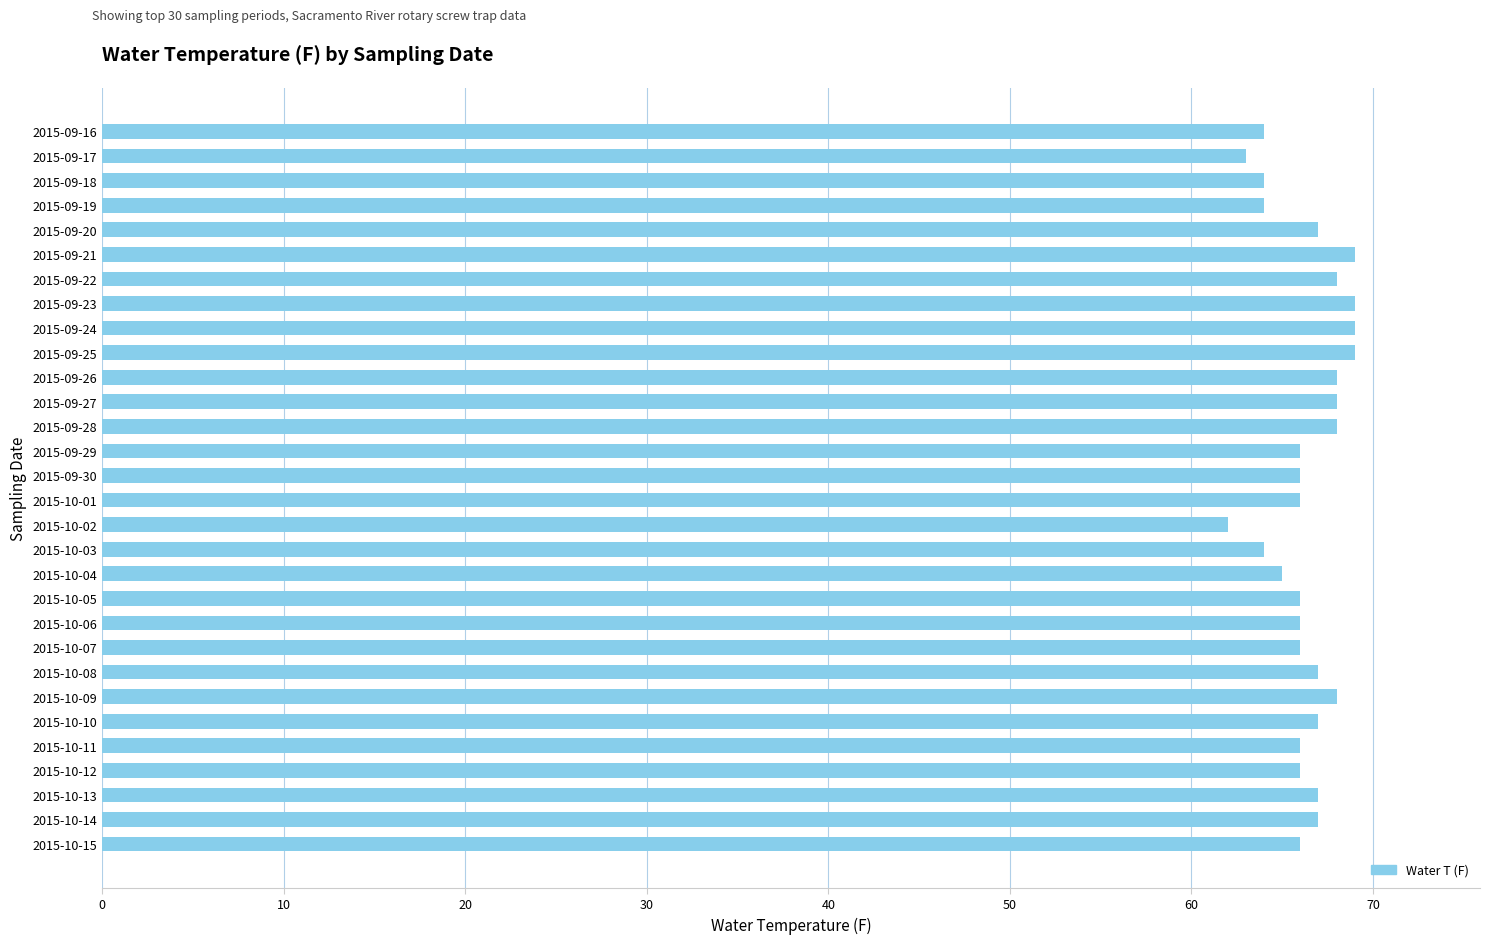

Which has a higher value, 2015-09-17 or 2015-09-25?

2015-09-25